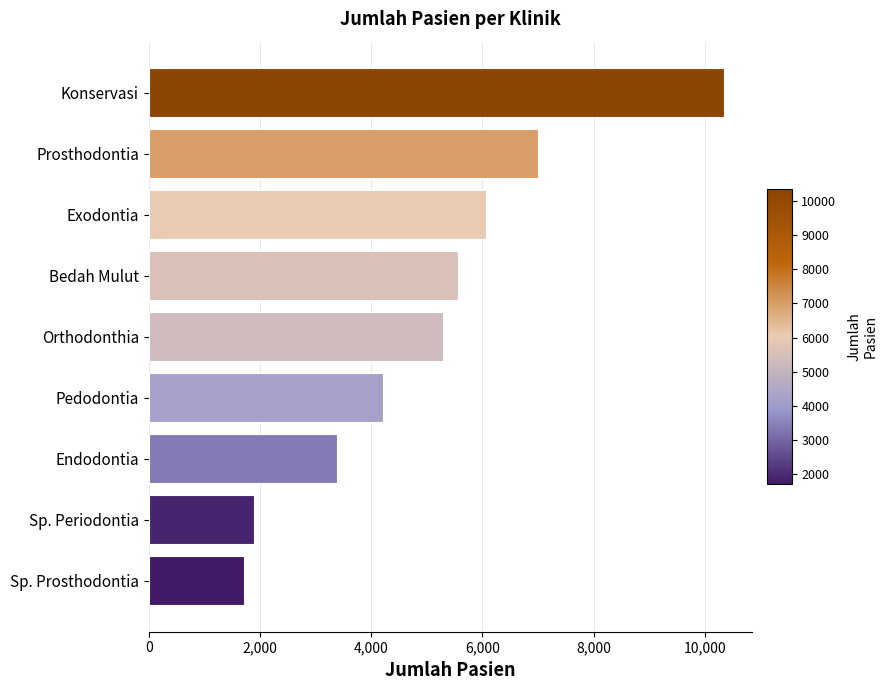

List the labels in order of value, largest first.

Konservasi, Prosthodontia, Exodontia, Bedah Mulut, Orthodonthia, Pedodontia, Endodontia, Sp. Periodontia, Sp. Prosthodontia